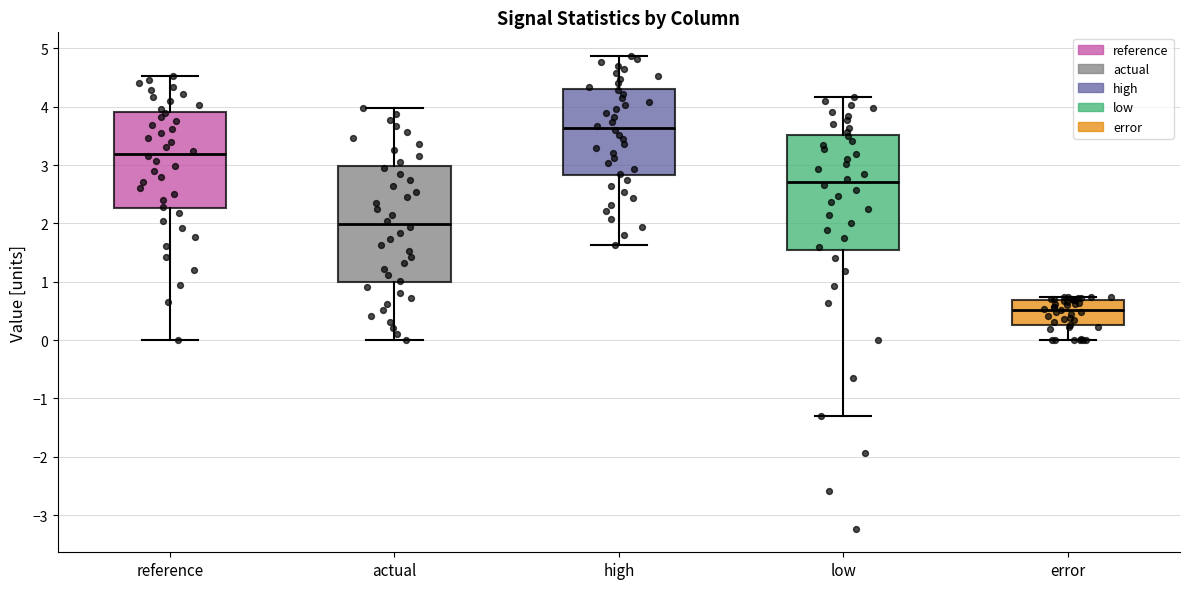

Reading left to right, read every box against the y-axis: the position of its median line, the range the box covers, and the ends of its whiskers. The values are not printed on the chart, so give them approximately, as read against the axis.

reference: median 3.2, box 2.3 to 3.9, whiskers 0.0 to 4.5
actual: median 2.0, box 1.0 to 3.0, whiskers 0.0 to 4.0
high: median 3.6, box 2.8 to 4.3, whiskers 1.6 to 4.9
low: median 2.7, box 1.5 to 3.5, whiskers -1.3 to 4.2
error: median 0.5, box 0.3 to 0.7, whiskers 0.0 to 0.7 (just above the box's upper edge)